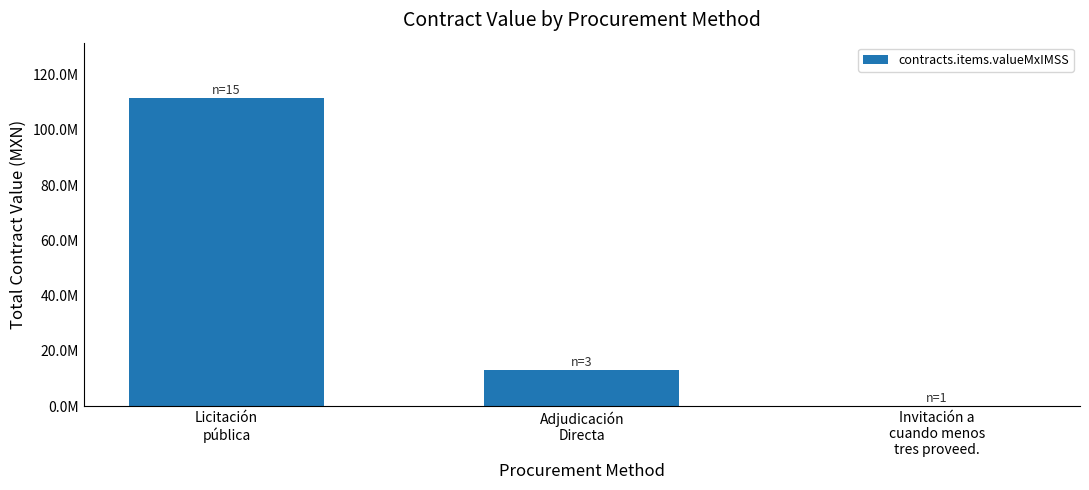

True or false: the data shows 13071081.9 at Adjudicación
Directa.

True